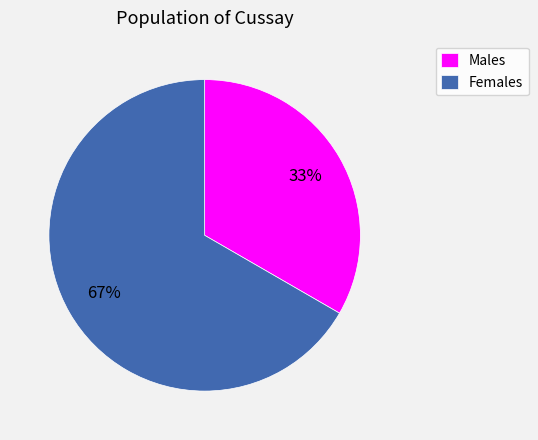

What is the majority slice?

Females